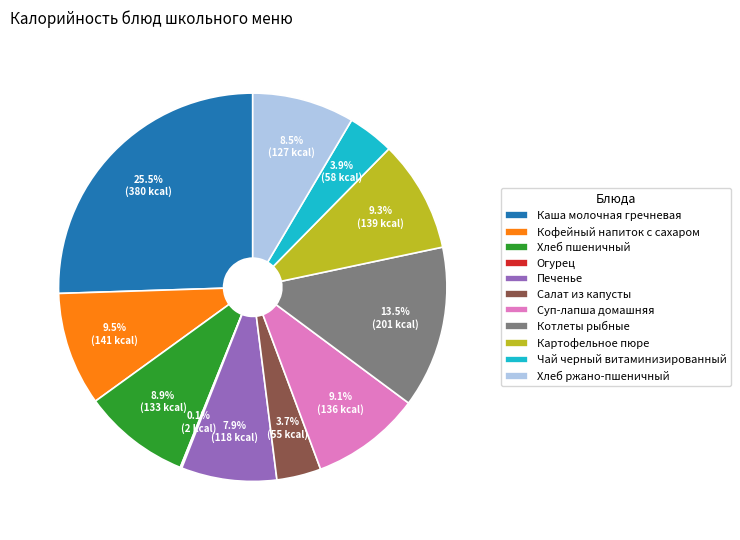

Which slice is the largest?

Каша молочная гречневая